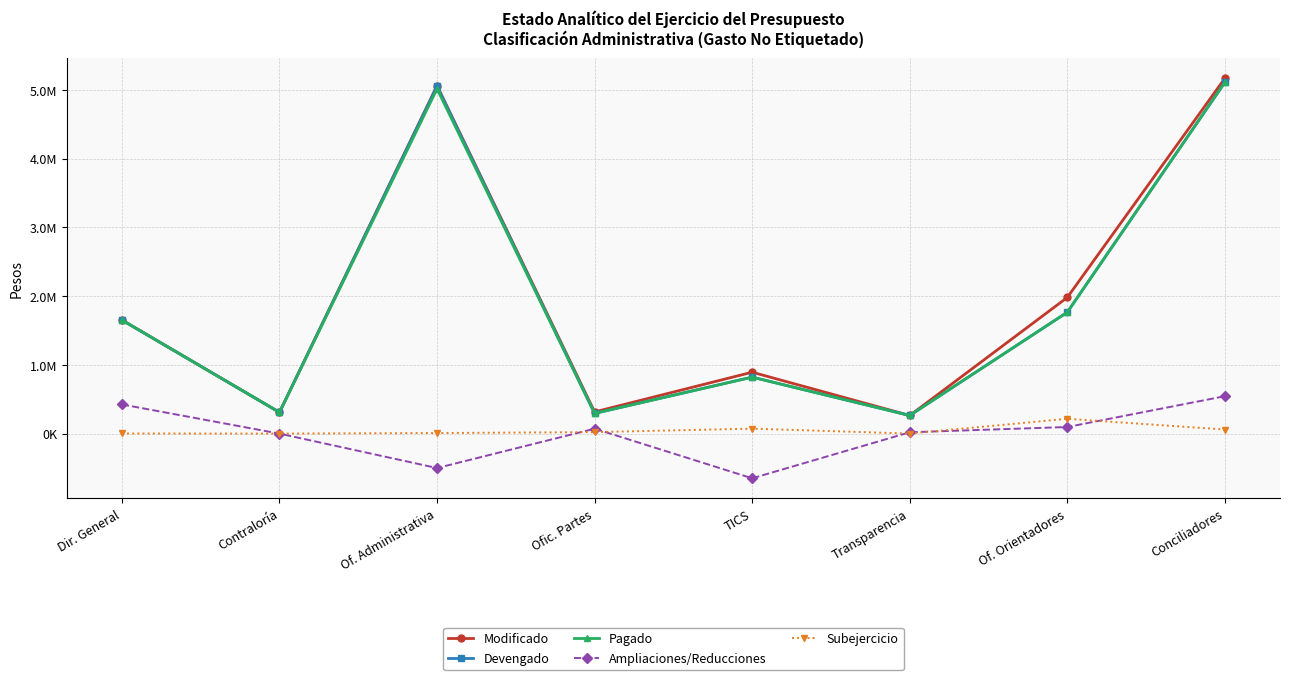

Rank the series at Of. Administrativa from highest to lowest value.

Modificado, Devengado, Pagado, Subejercicio, Ampliaciones/Reducciones